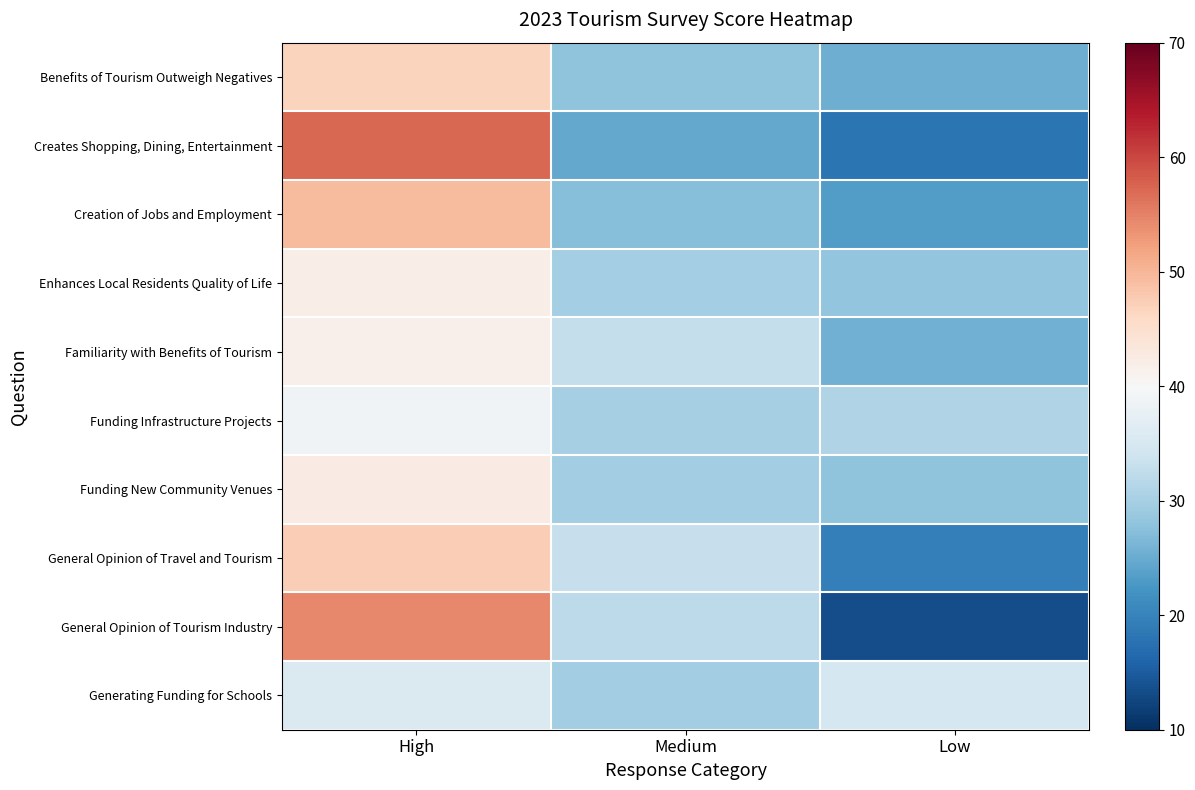

Which has a higher value, Medium or High?

High